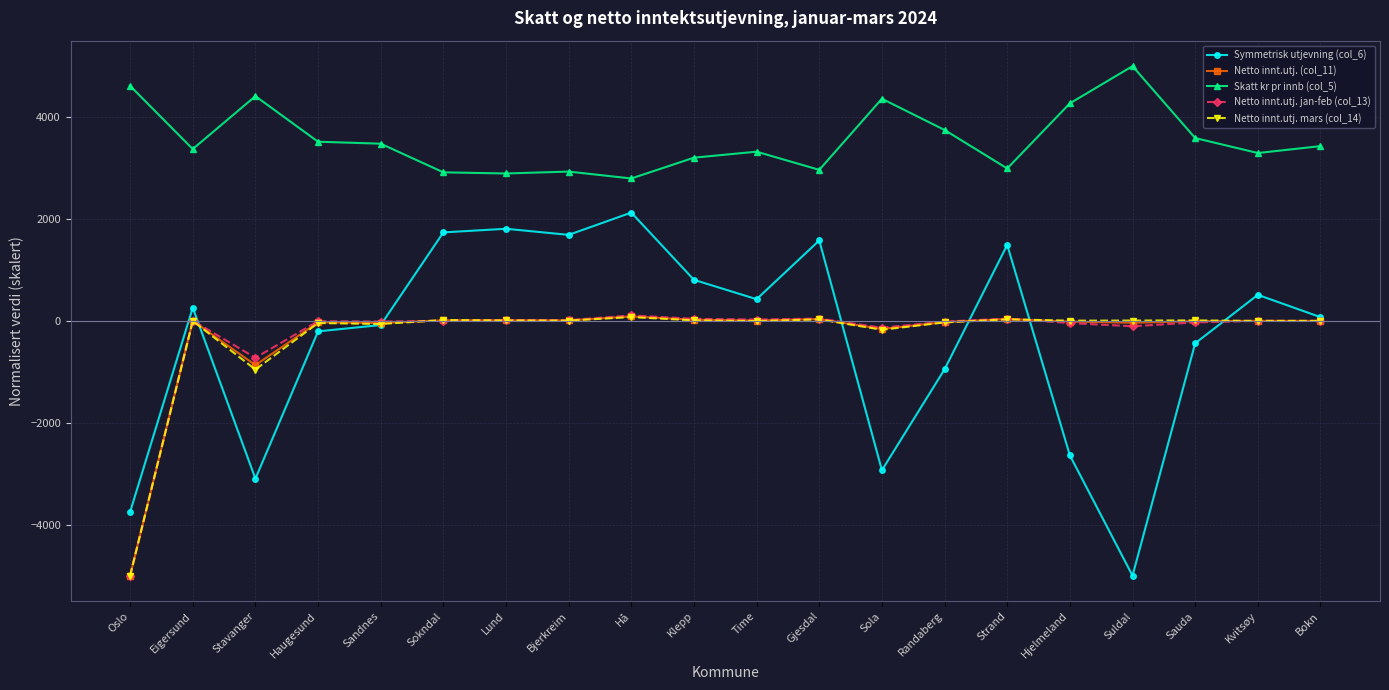

Count the number of data series in this chart.

5